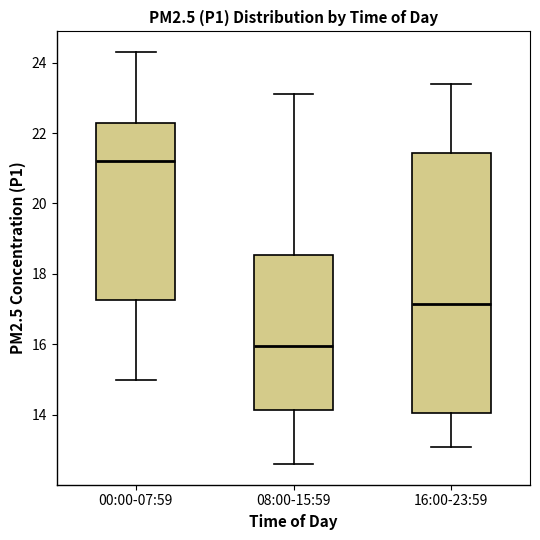

Reading left to right, read every box against the y-axis: the position of its median line, the range the box covers, and the ends of its whiskers. The values are not printed on the chart, so give them approximately, as read against the axis.

00:00-07:59: median 21.2, box 17.2 to 22.2, whiskers 15.0 to 24.4
08:00-15:59: median 16.0, box 14.2 to 18.6, whiskers 12.6 to 23.2
16:00-23:59: median 17.2, box 14.0 to 21.4, whiskers 13.2 to 23.4